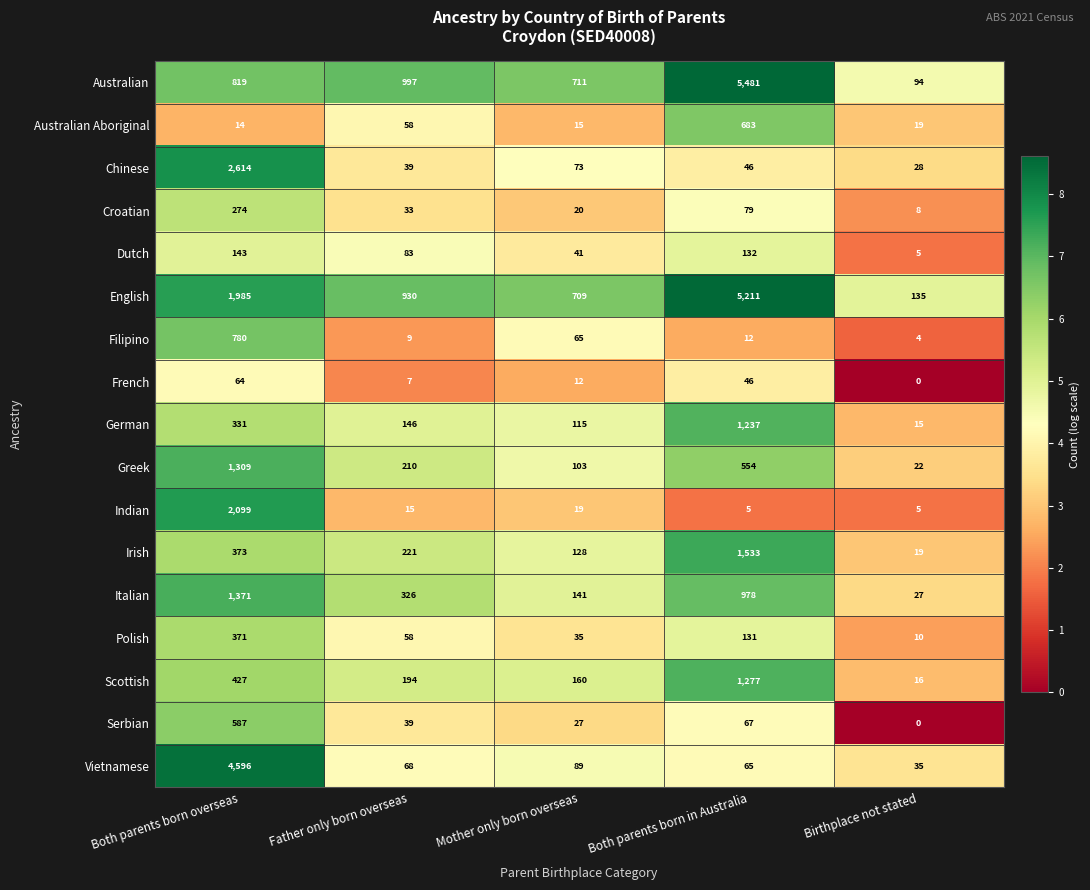

Where is Scottish nearest to the value 646?

Both parents born overseas